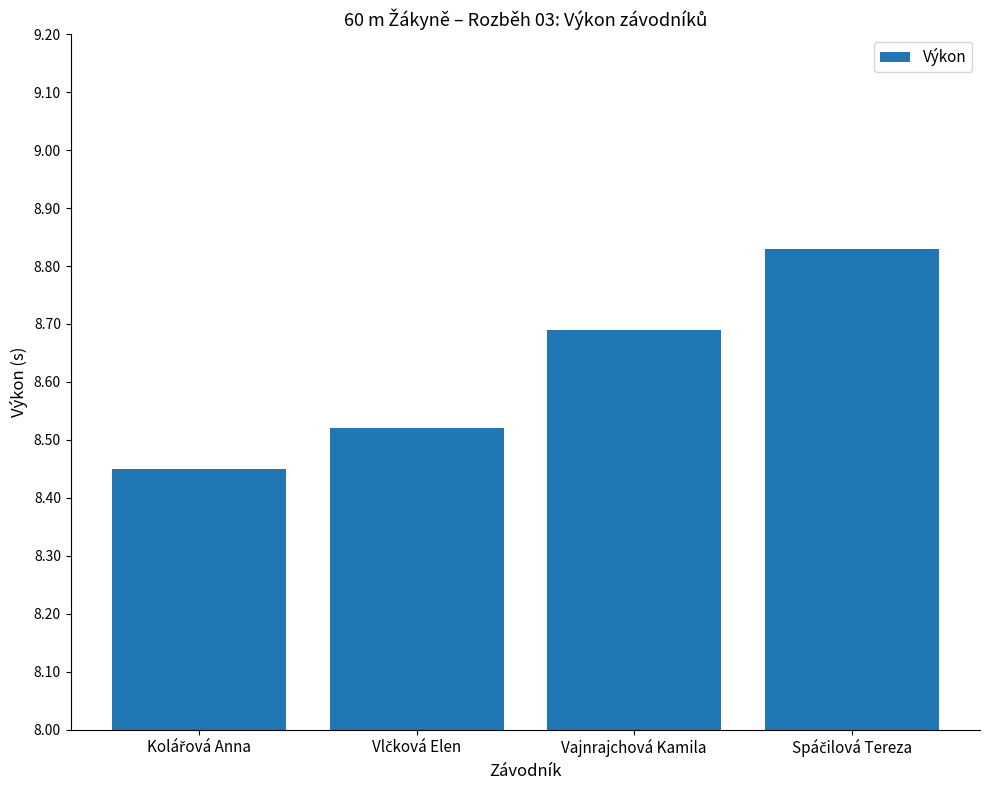

What is the value of the 3rd bar from the left?

8.7